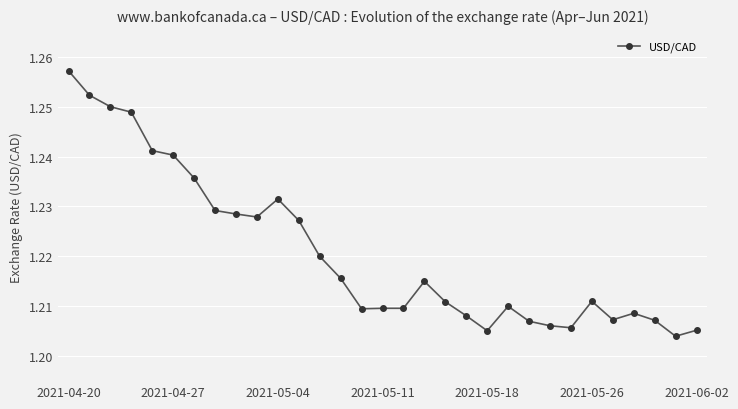

How many values are between 1 and 2?

31